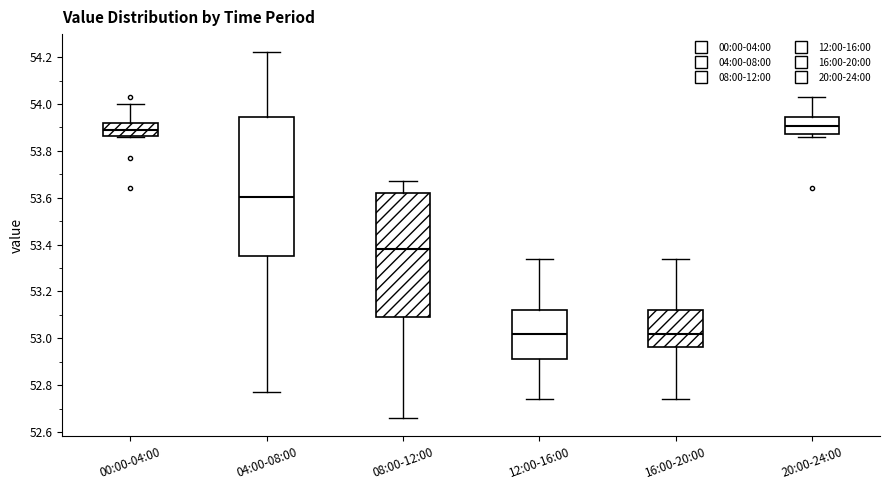

Comparing the boxes themselves (not the whiskers), which one is the tallest?

04:00-08:00